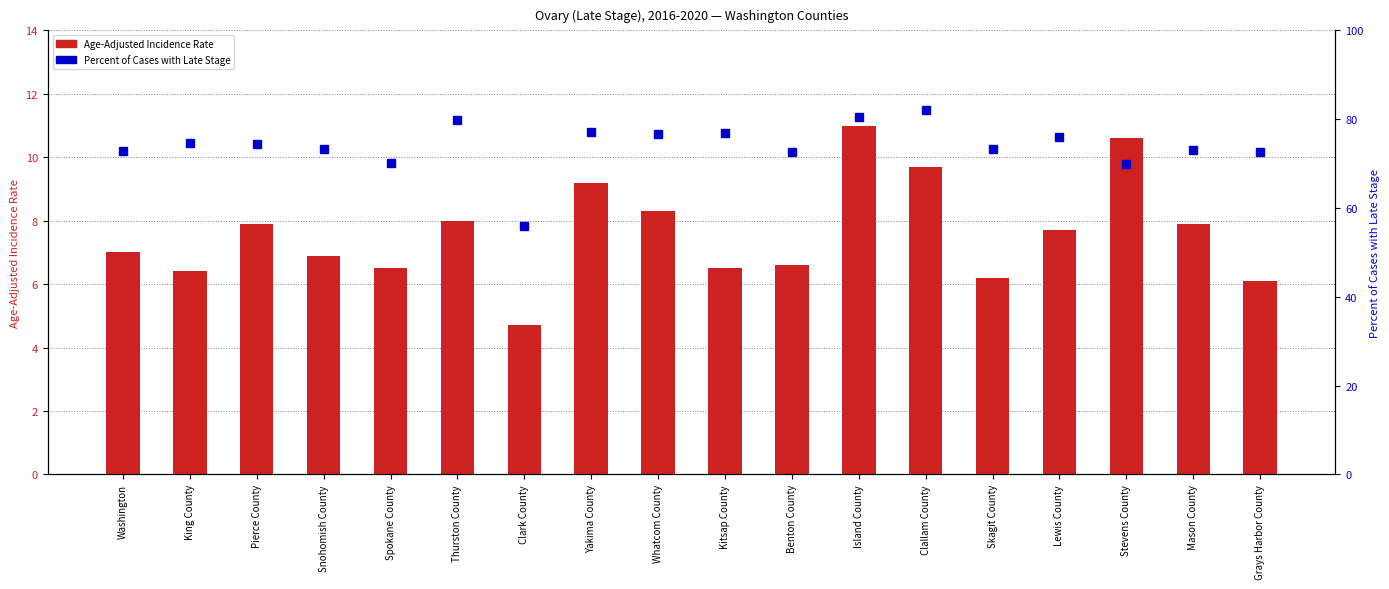

Where is Percent of Cases with Late Stage nearest to the value 69?

Stevens County